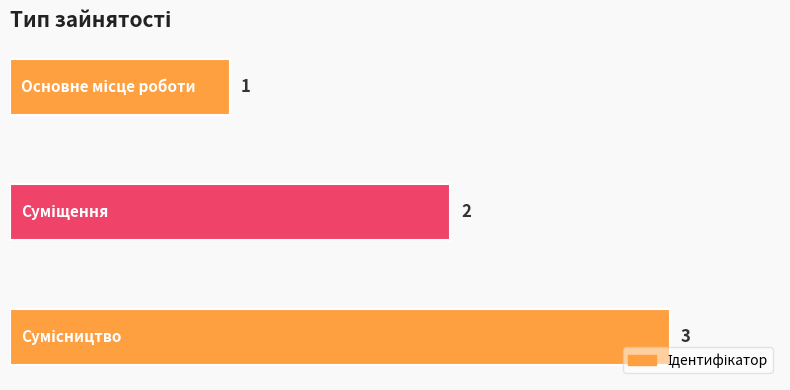

What is the average value?

2